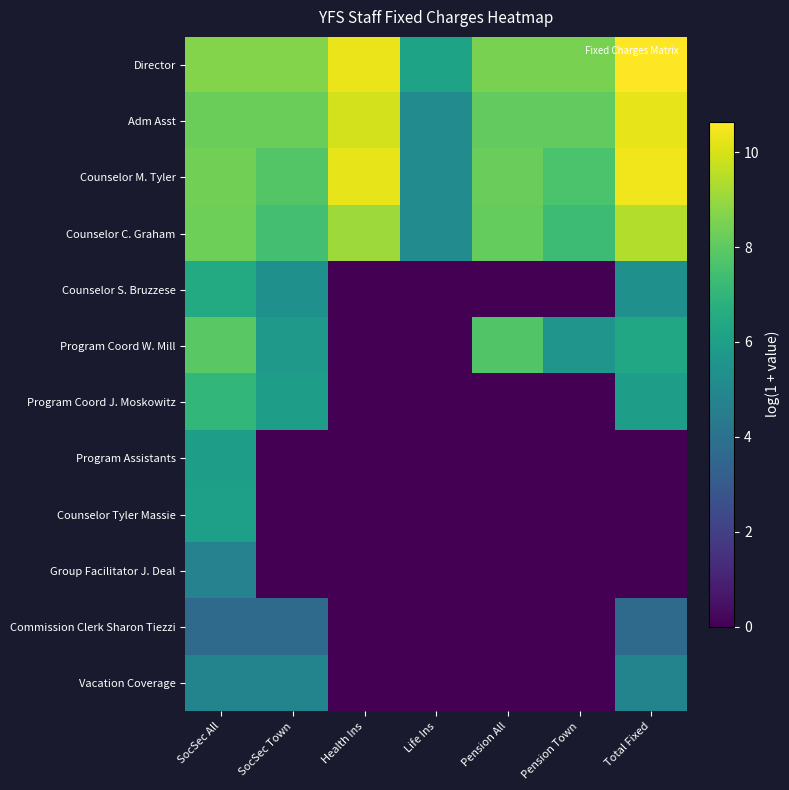

Reading left to right, extract all data points from this chart.

Director: SocSec All=8.7	SocSec Town=8.7	Health Ins=10.3	Life Ins=6.2	Pension All=8.5	Pension Town=8.5	Total Fixed=10.6
Adm Asst: SocSec All=8.3	SocSec Town=8.3	Health Ins=9.9	Life Ins=5.1	Pension All=8.1	Pension Town=8.1	Total Fixed=10.2
Counselor M. Tyler: SocSec All=8.4	SocSec Town=7.8	Health Ins=10.3	Life Ins=5.1	Pension All=8.2	Pension Town=7.6	Total Fixed=10.4
Counselor C. Graham: SocSec All=8.3	SocSec Town=7.5	Health Ins=9.1	Life Ins=5.1	Pension All=8.1	Pension Town=7.3	Total Fixed=9.4
Counselor S. Bruzzese: SocSec All=6.5	SocSec Town=5.4	Health Ins=0.0	Life Ins=0.0	Pension All=0.0	Pension Town=0.0	Total Fixed=5.4
Program Coord W. Mill: SocSec All=7.9	SocSec Town=5.7	Health Ins=0.0	Life Ins=0.0	Pension All=7.8	Pension Town=5.5	Total Fixed=6.3
Program Coord J. Moskowitz: SocSec All=7.0	SocSec Town=5.9	Health Ins=0.0	Life Ins=0.0	Pension All=0.0	Pension Town=0.0	Total Fixed=5.9
Program Assistants: SocSec All=6.0	SocSec Town=0.0	Health Ins=0.0	Life Ins=0.0	Pension All=0.0	Pension Town=0.0	Total Fixed=0.0
Counselor Tyler Massie: SocSec All=6.0	SocSec Town=0.0	Health Ins=0.0	Life Ins=0.0	Pension All=0.0	Pension Town=0.0	Total Fixed=0.0
Group Facilitator J. Deal: SocSec All=4.7	SocSec Town=0.0	Health Ins=0.0	Life Ins=0.0	Pension All=0.0	Pension Town=0.0	Total Fixed=0.0
Commission Clerk Sharon Tiezzi: SocSec All=3.7	SocSec Town=3.7	Health Ins=0.0	Life Ins=0.0	Pension All=0.0	Pension Town=0.0	Total Fixed=3.7
Vacation Coverage: SocSec All=4.8	SocSec Town=4.8	Health Ins=0.0	Life Ins=0.0	Pension All=0.0	Pension Town=0.0	Total Fixed=4.8